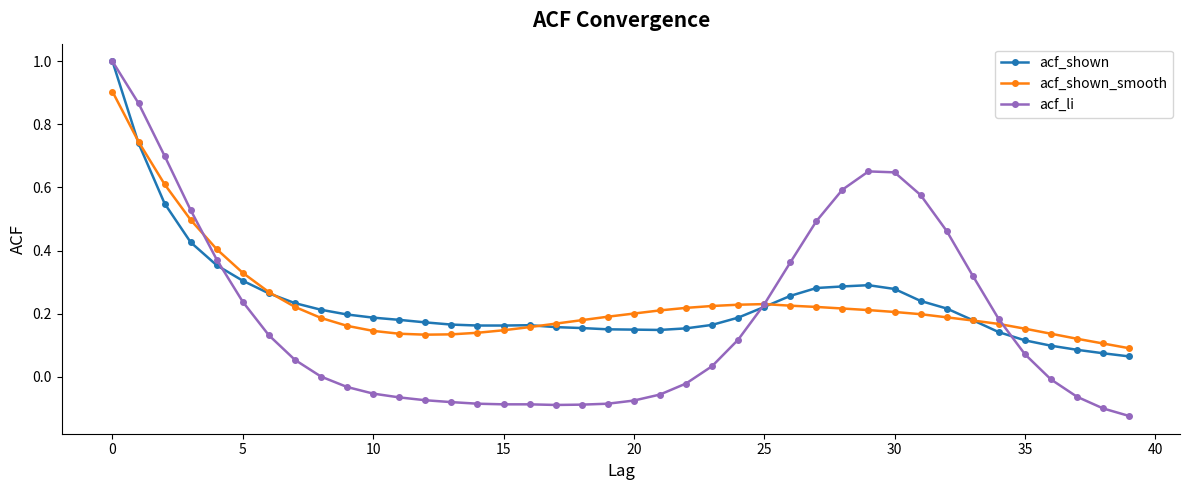

Which series has the largest range (max minus min)?

acf_li